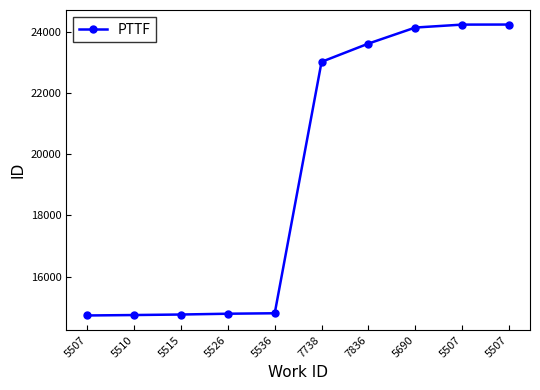

How many distinct data groups are displayed?

1